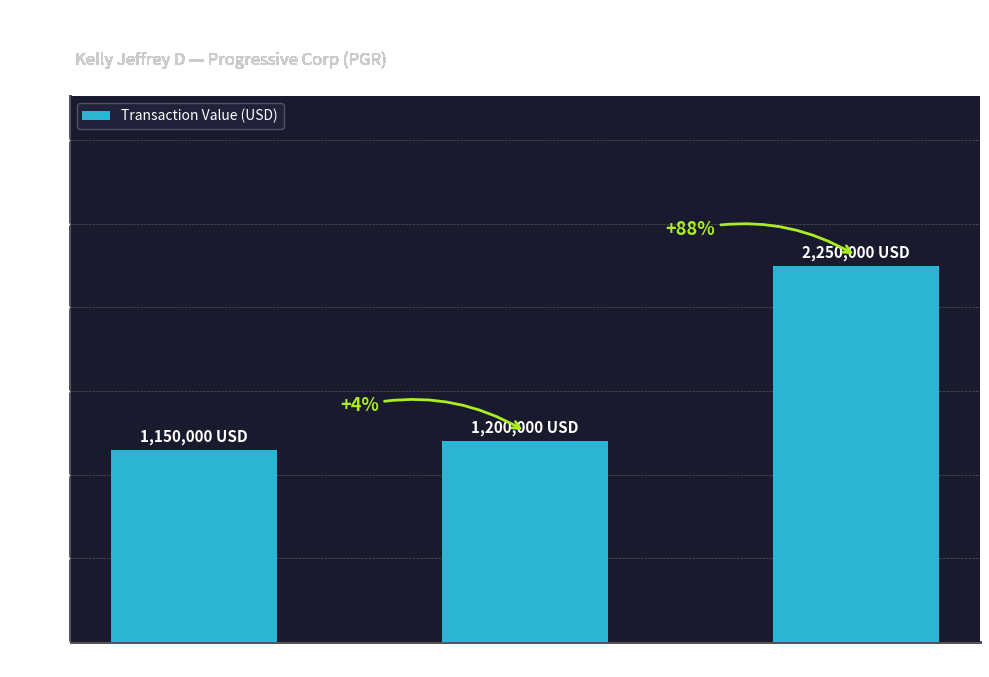

Reading right to left, what are all the values shown in this chart?

2250000	1200000	1150000